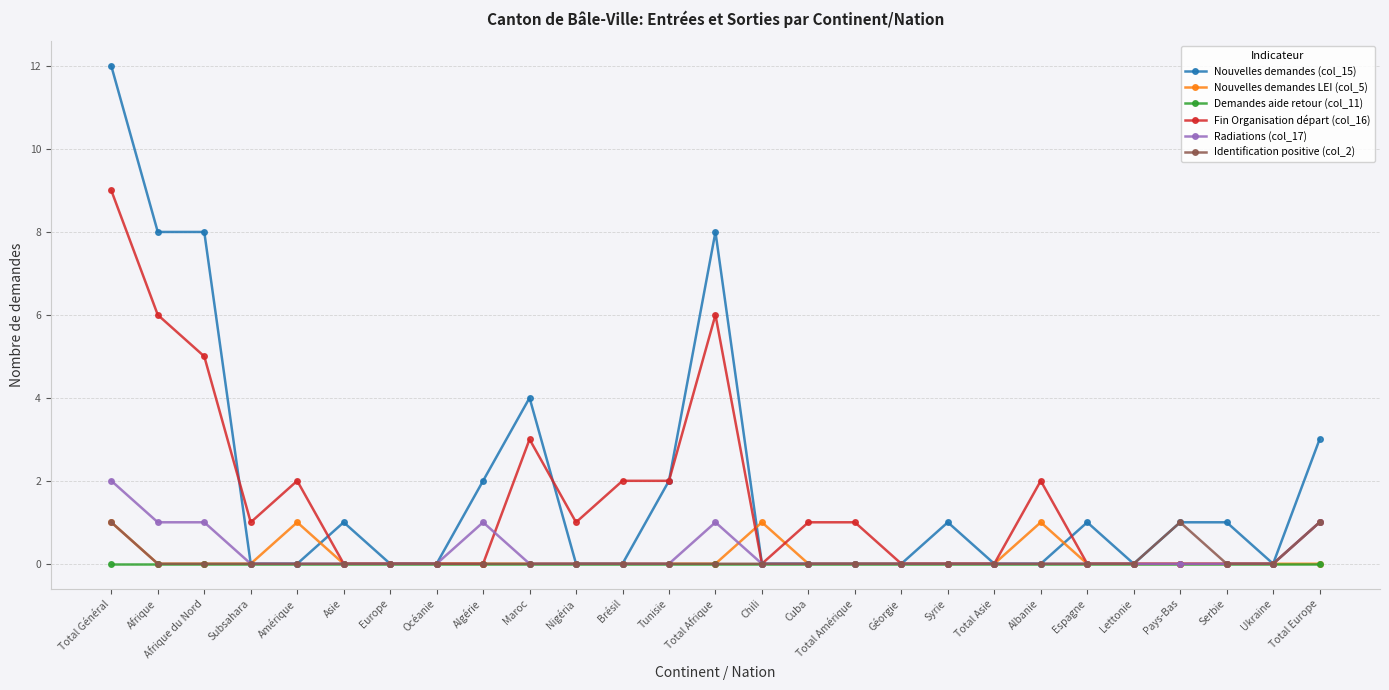

In Nouvelles demandes LEI (col_5), how many points are higher than both neighbors (excluding endpoints)?

3